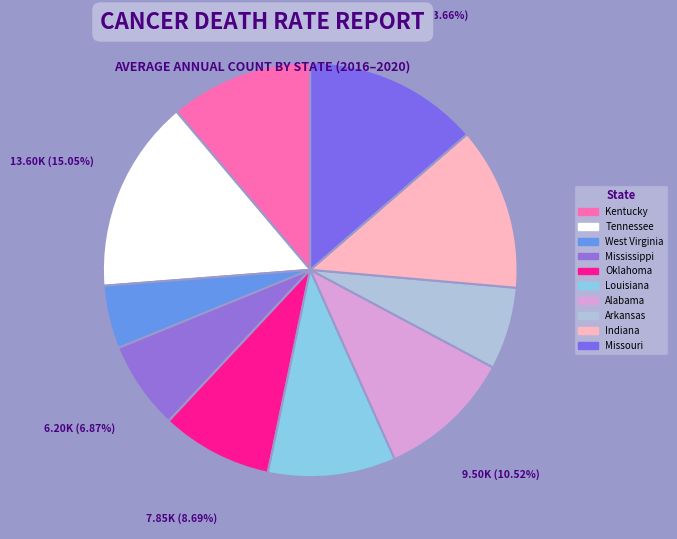

What percentage is the Mississippi slice, to the nearest percent?

7%